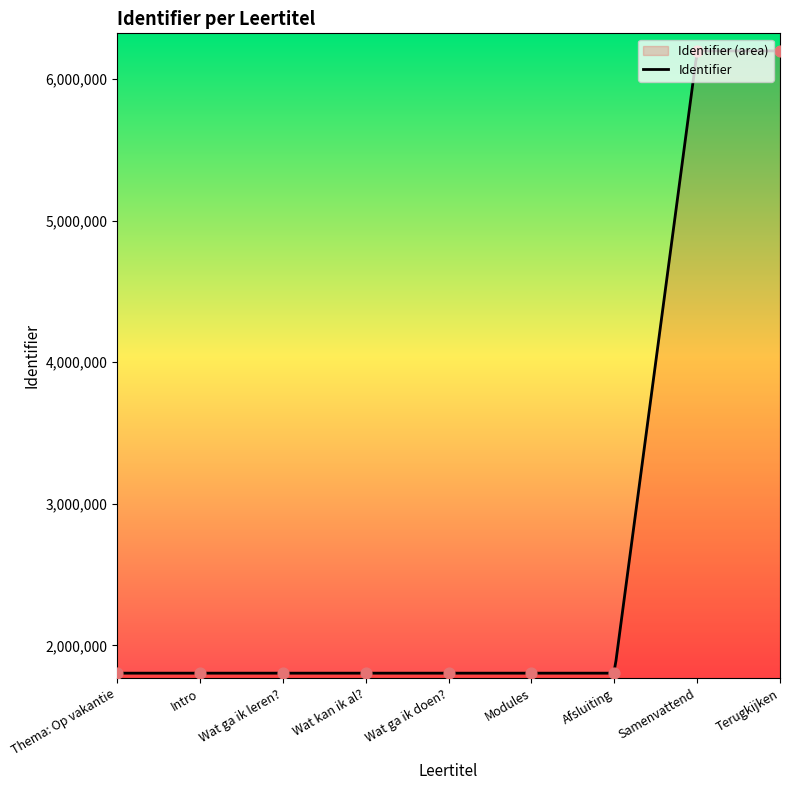

Between Wat ga ik leren? and Wat kan ik al?, which is larger?

Wat kan ik al?